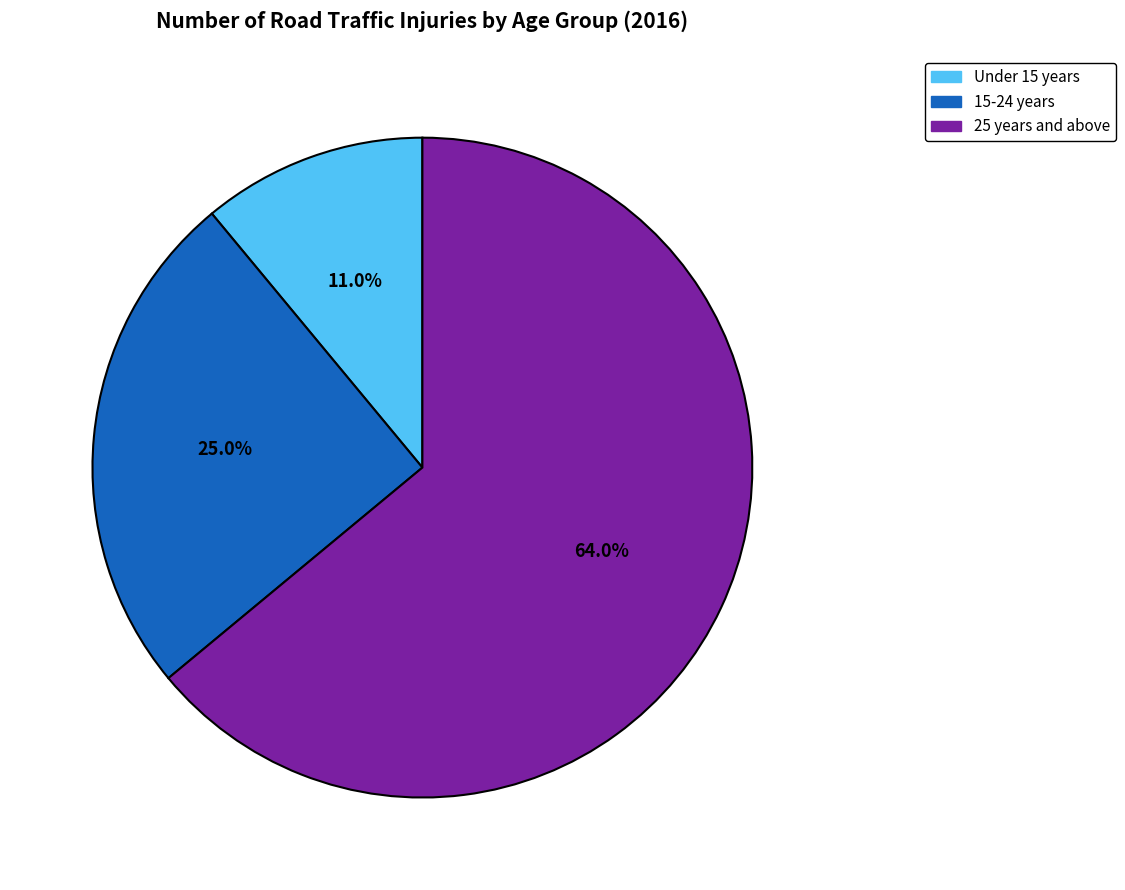

What percentage is the 25 years and above slice, to the nearest percent?

64%